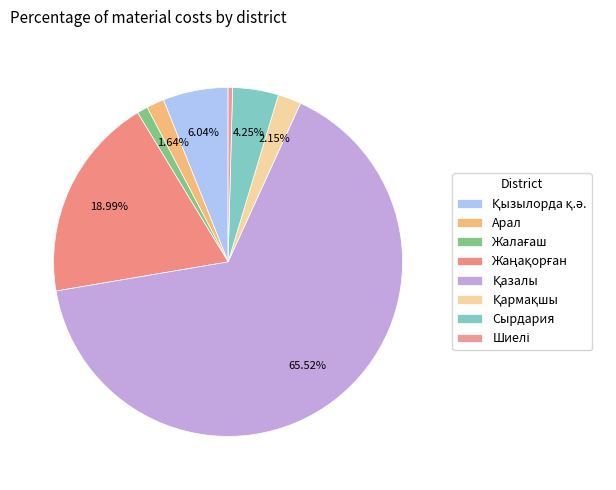

Count the number of slices in the pie.

8